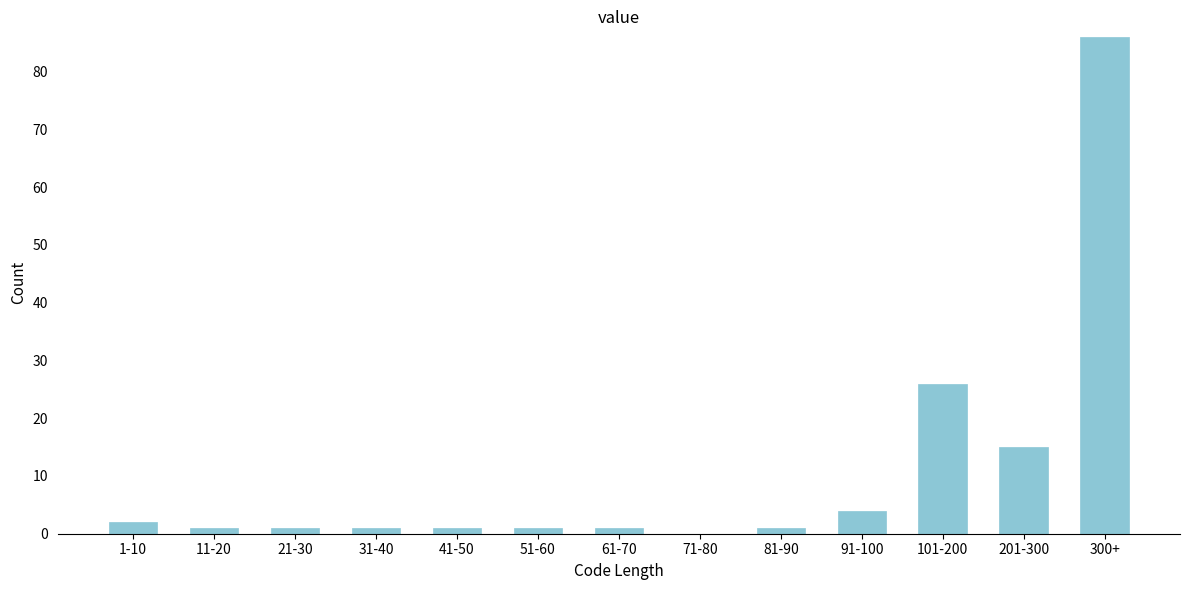

Reading left to right, what are all the values shown in this chart?

1-10=2	11-20=1	21-30=1	31-40=1	41-50=1	51-60=1	61-70=1	71-80=0	81-90=1	91-100=4	101-200=26	201-300=15	300+=86